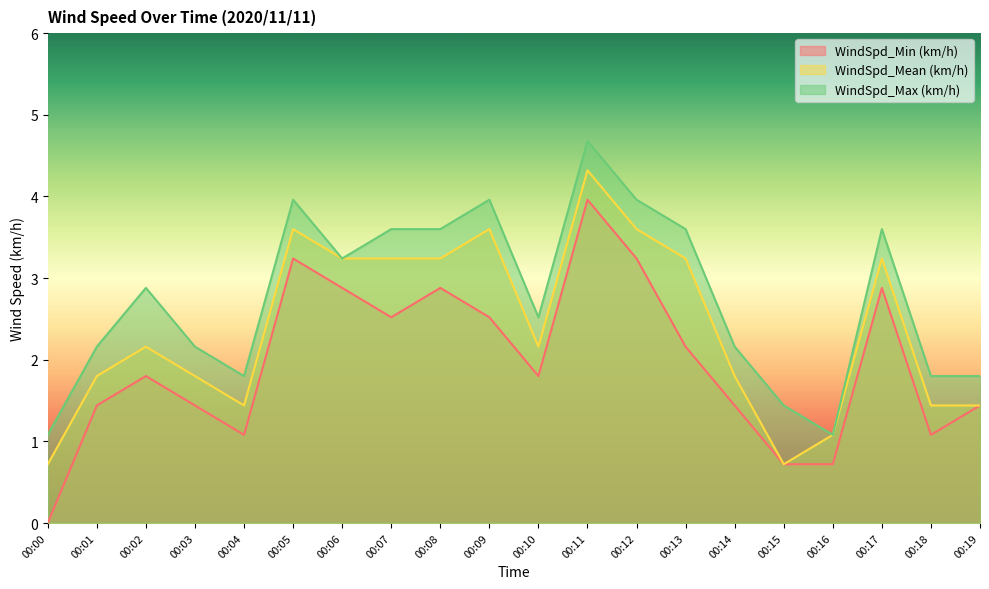

At which label is WindSpd_Mean (km/h) closest to 2?

00:02